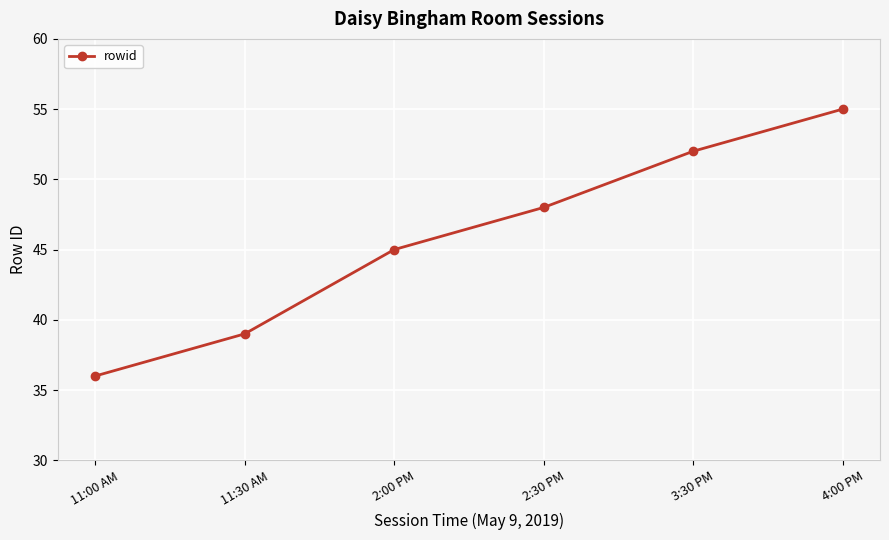

Rank the categories by value from lowest to highest.

11:00 AM, 11:30 AM, 2:00 PM, 2:30 PM, 3:30 PM, 4:00 PM